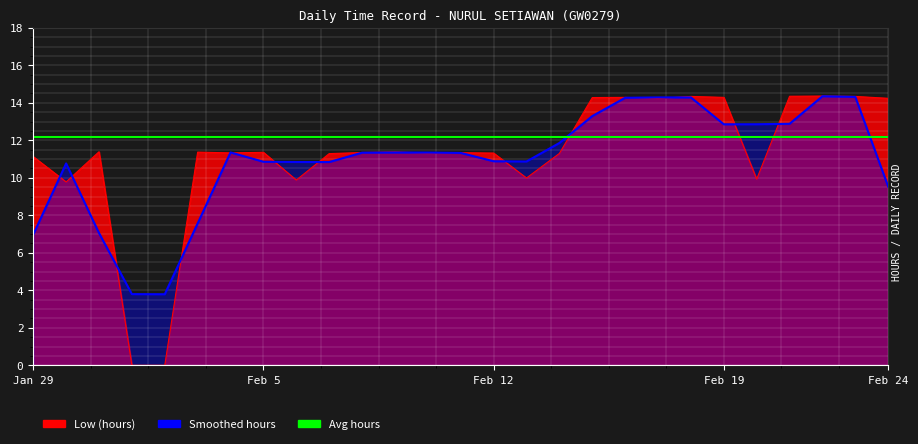

Reading right to left, what are all the values shown in this chart?

14.2	14.3	14.4	14.3	9.9	14.3	14.3	14.2	14.3	14.3	11.3	10.0	11.3	11.3	11.3	11.4	11.3	11.3	9.9	11.4	11.3	11.4	0.0	0.0	11.4	9.8	11.1